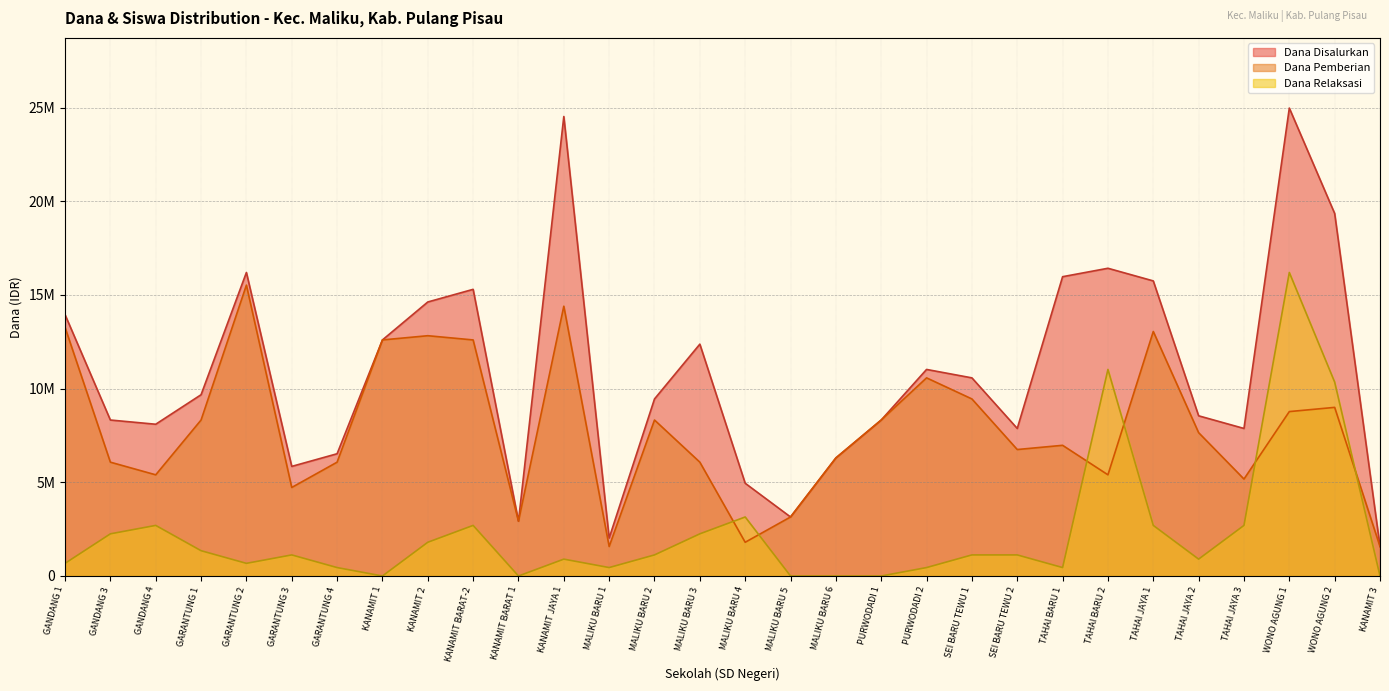

True or false: Dana Relaksasi and Dana Disalurkan cross at least once.

False